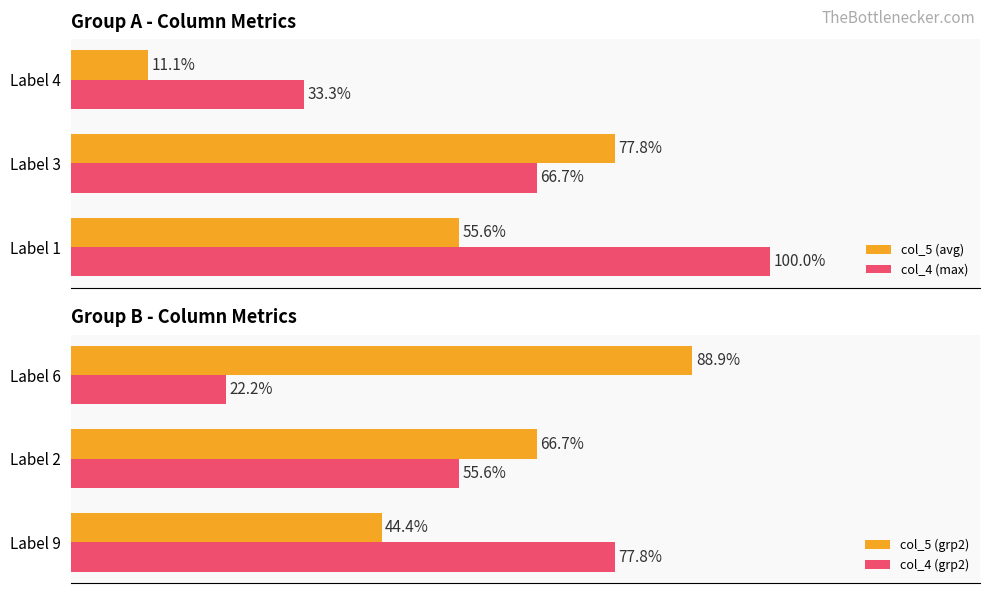

Where is col_4 (grp2) nearest to the value 50?

Label 2